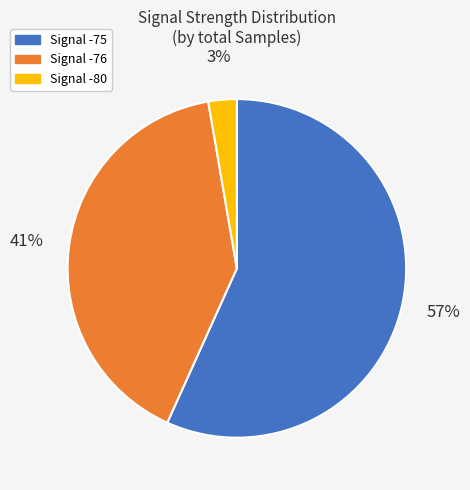

To the nearest percent, what is the average slice percentage?

33%